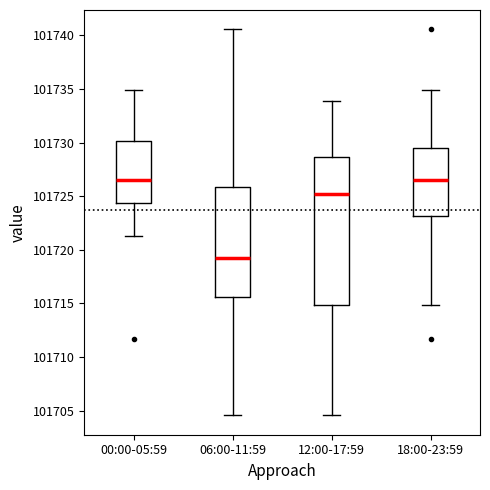

Reading left to right, transcribe this box plot: for each box, give where its median line is, the range the box spans, and where its two whiskers end, as read against the y-axis. The values are not printed on the chart, so give them approximately, as read against the axis.

00:00-05:59: median 101726.5, box 101724.5 to 101730.0, whiskers 101721.5 to 101735.0
06:00-11:59: median 101719.5, box 101715.5 to 101726.0, whiskers 101704.5 to 101740.5
12:00-17:59: median 101725.0, box 101715.0 to 101728.5, whiskers 101704.5 to 101734.0
18:00-23:59: median 101726.5, box 101723.0 to 101729.5, whiskers 101715.0 to 101735.0